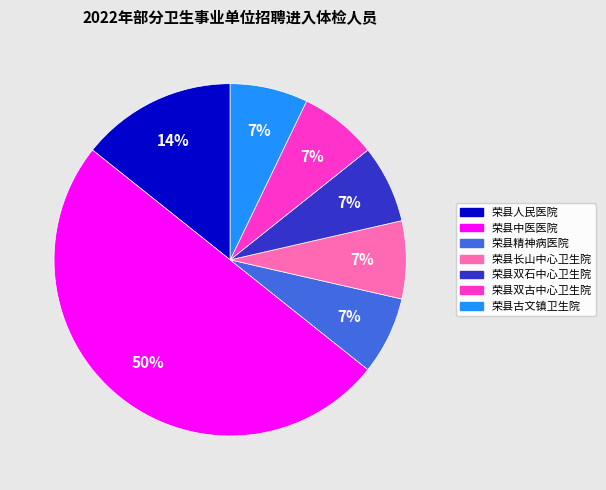

To the nearest percent, what is the average slice percentage?

14%